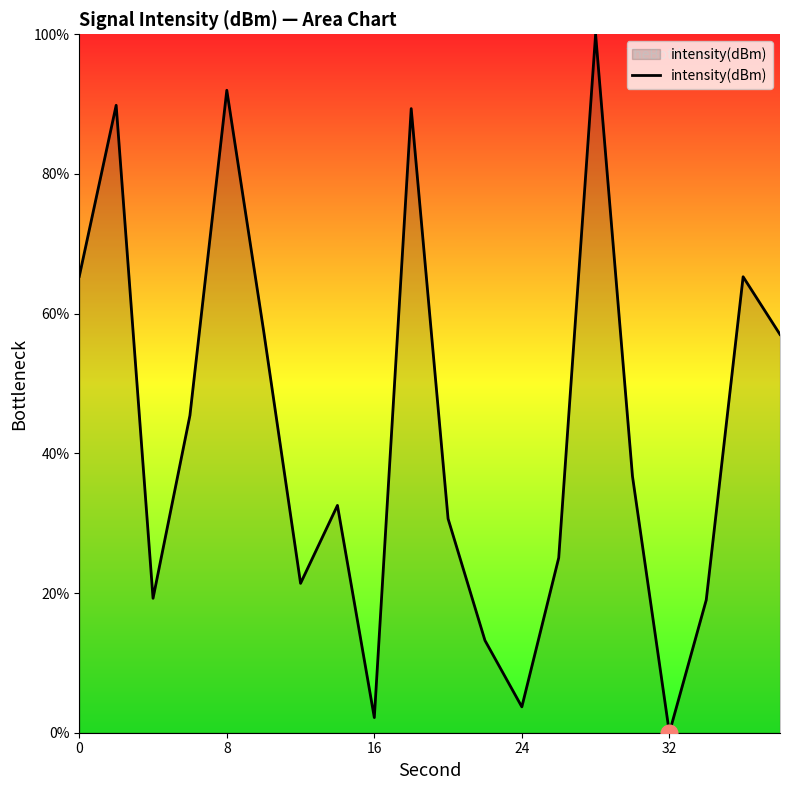

What is the difference between the maximum and minimum values?

100.0